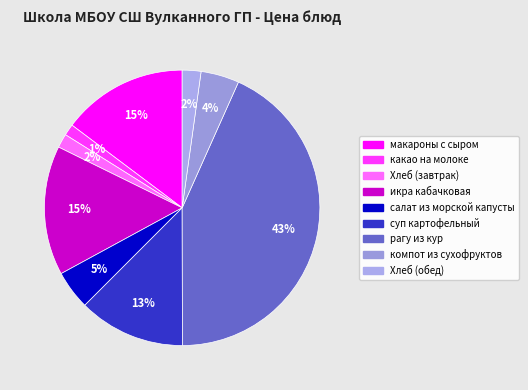

What percentage is the салат из морской капусты slice, to the nearest percent?

5%